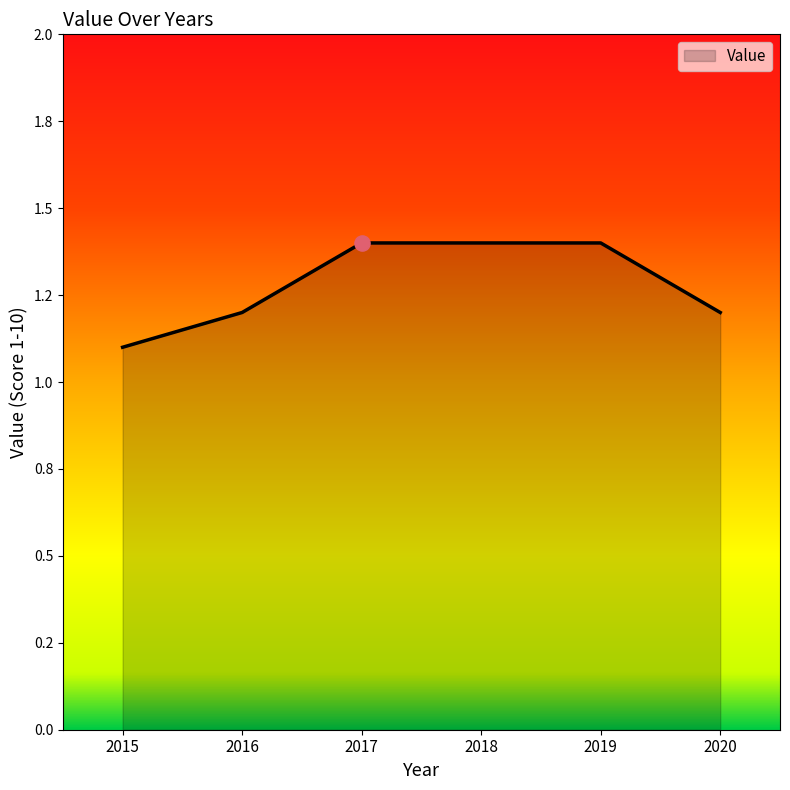

What is the change in value from 2016 to 2019?

+0.2